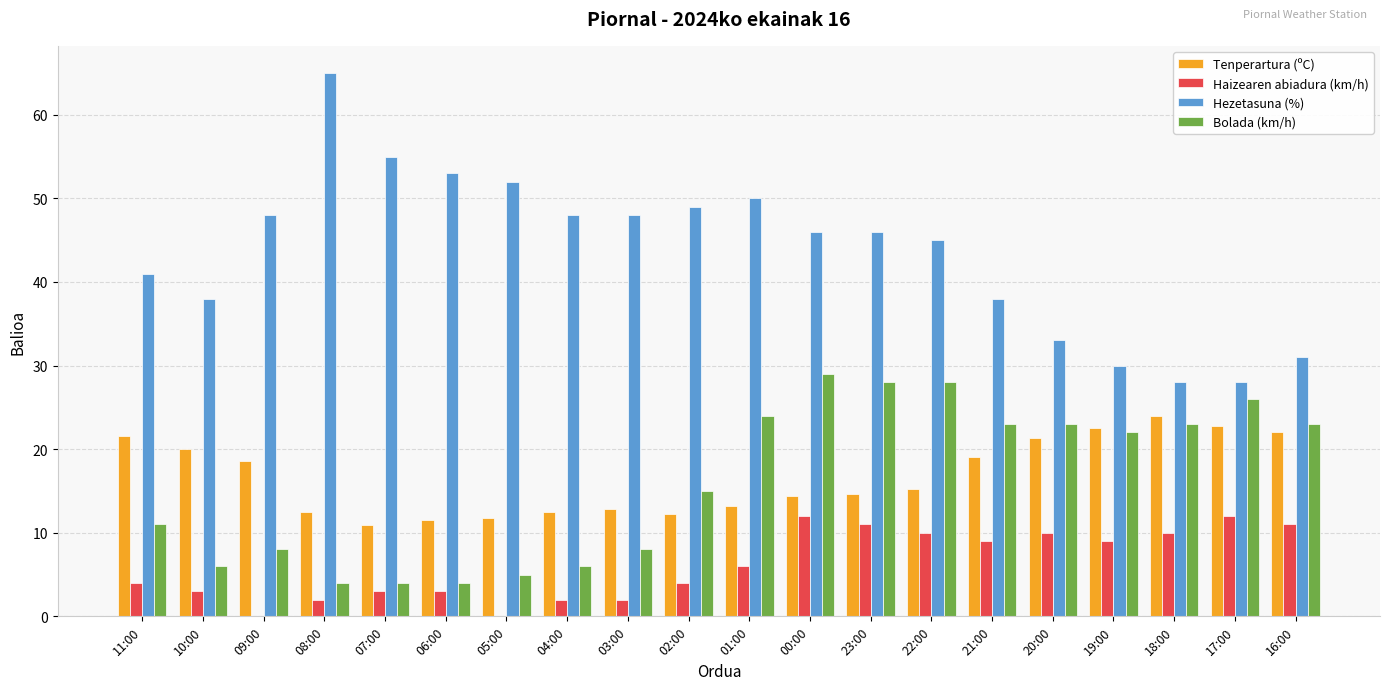

Between 08:00 and 21:00, which series saw the biggest shift?

Hezetasuna (%)